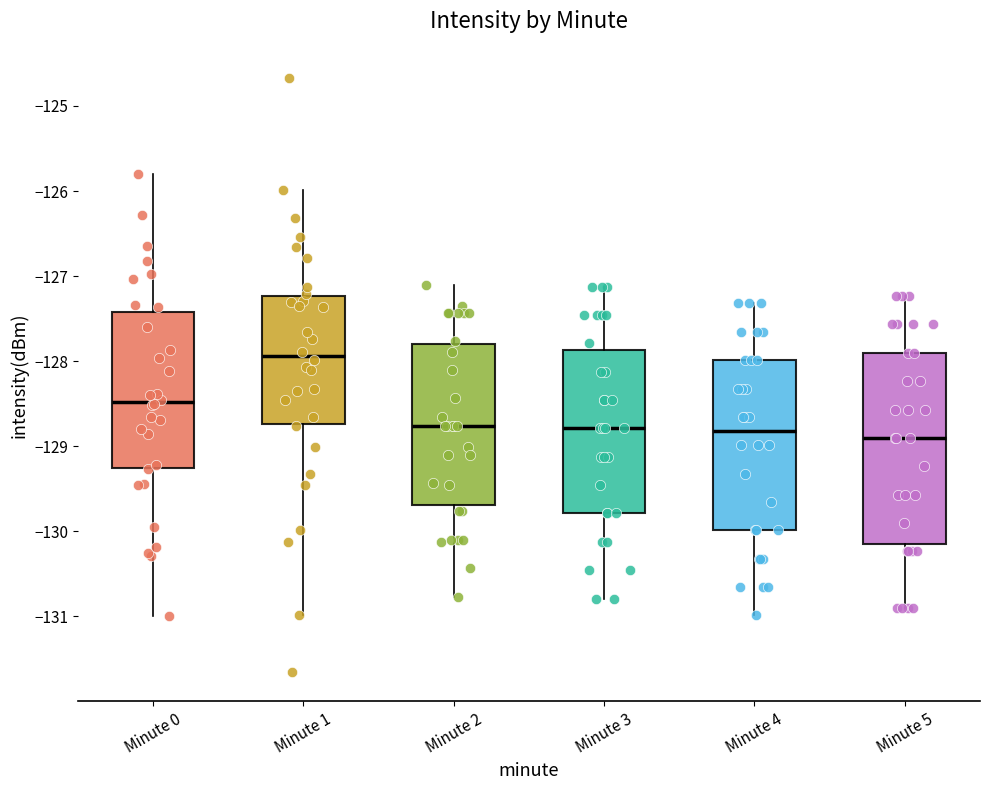

Where does the median line of the box for Minute 3 sit on the y-axis? The values are not printed on the chart, so give them approximately, as read against the axis.

-128.8